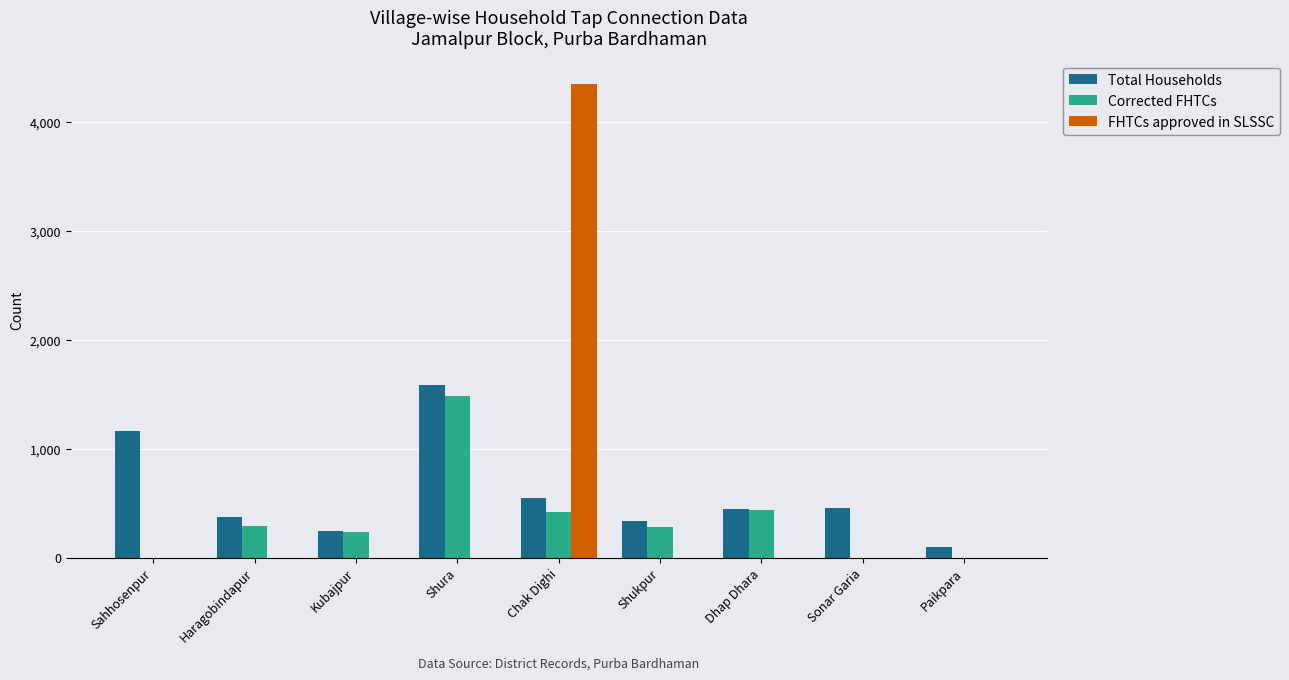

What are all the series names shown in the legend?

Total Households, Corrected FHTCs, FHTCs approved in SLSSC